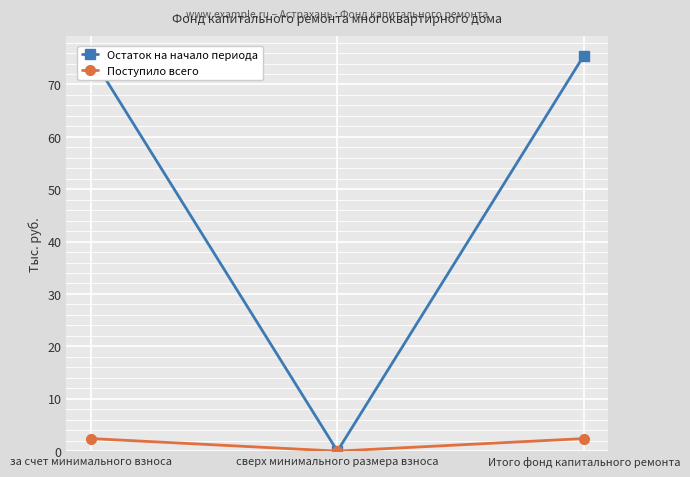

Reading left to right, transcribe all the data shown in this chart.

Остаток на начало периода: 75.5	0.0	75.5
Поступило всего: 2.4	0.0	2.4